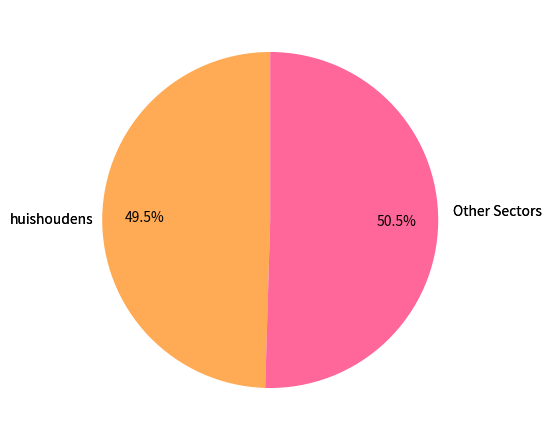

Is there a majority slice in this chart?

Yes